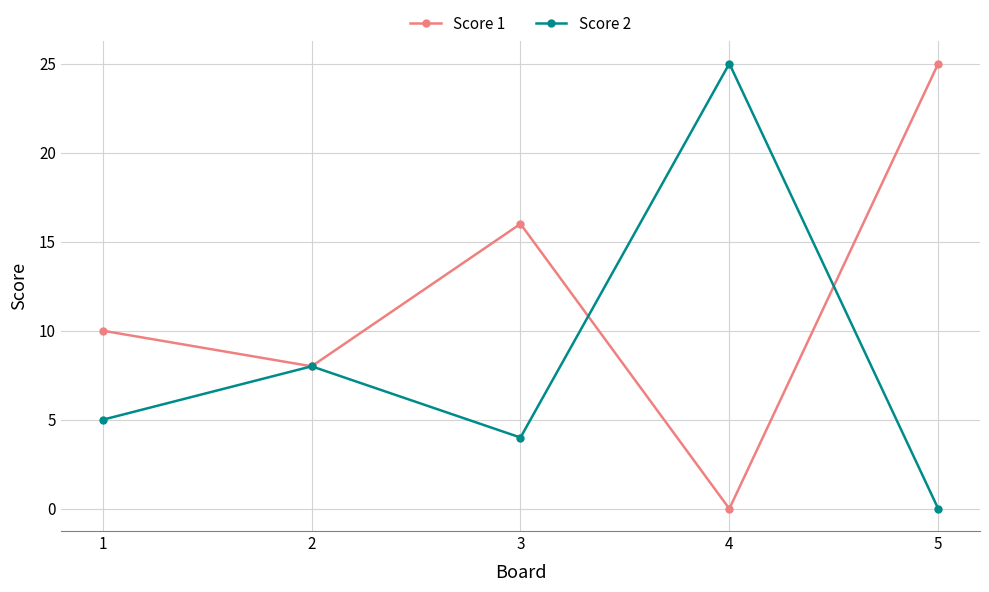

Is it true that Score 1 equals 16 at 3?

True